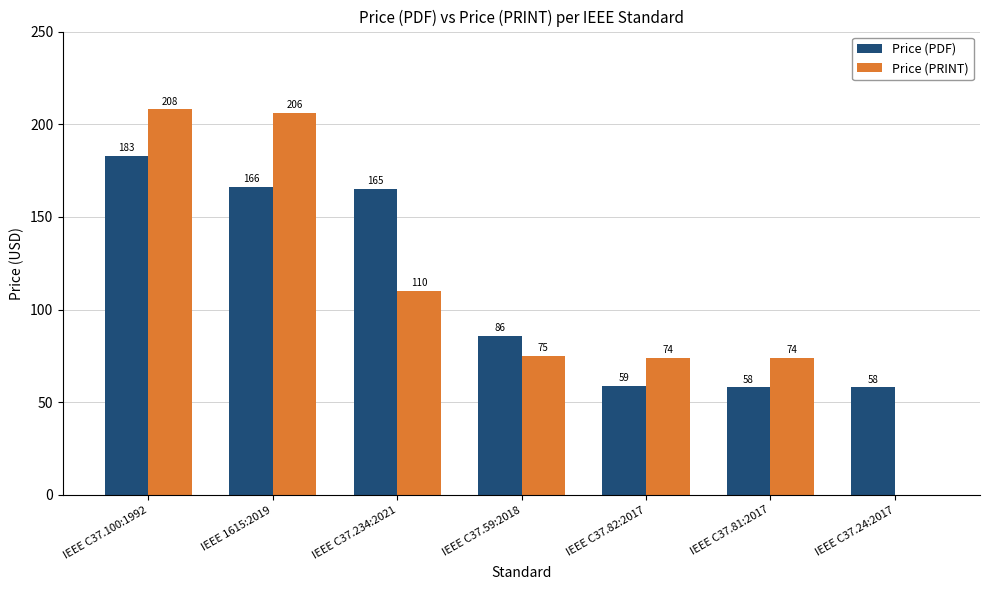

Is the value of Price (PDF) at IEEE C37.234:2021 greater than the value of Price (PRINT) at IEEE C37.24:2017?

Yes